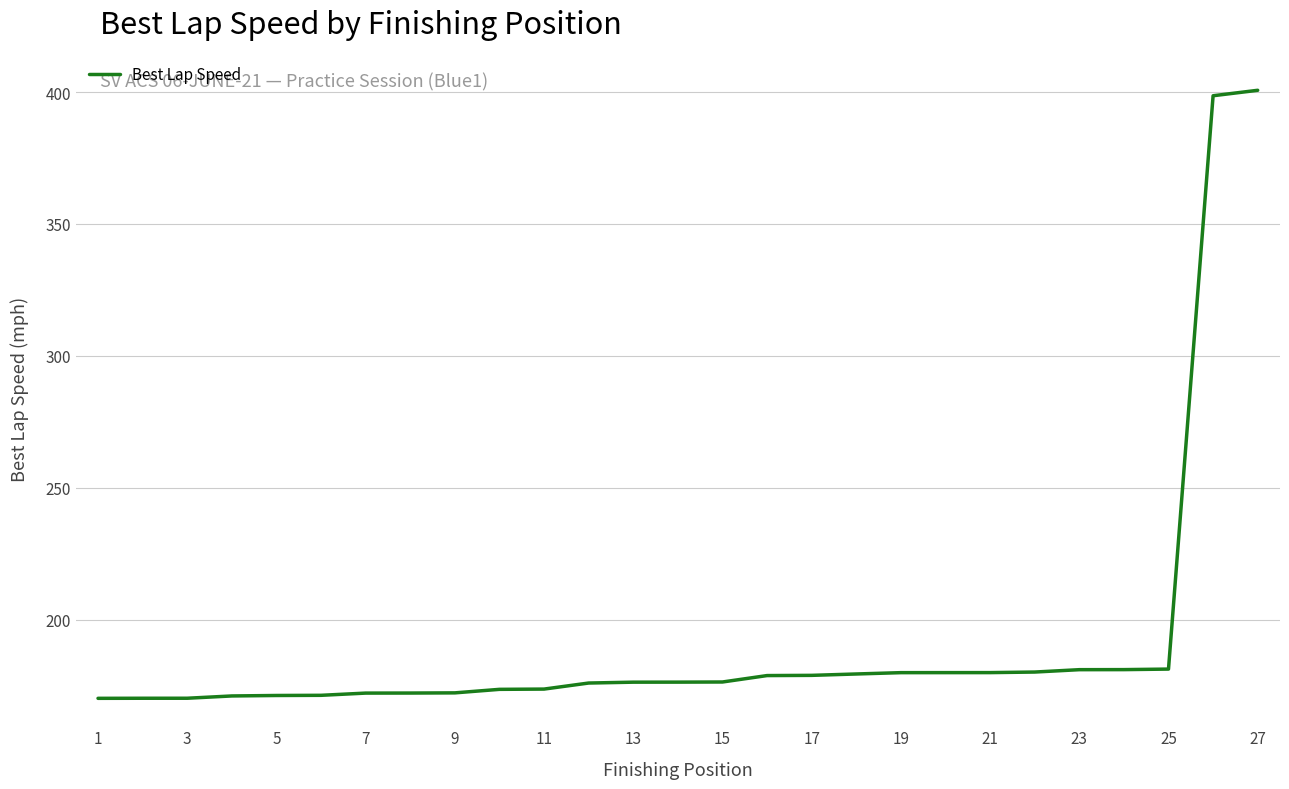

What is the maximum value shown in the chart?

400.7